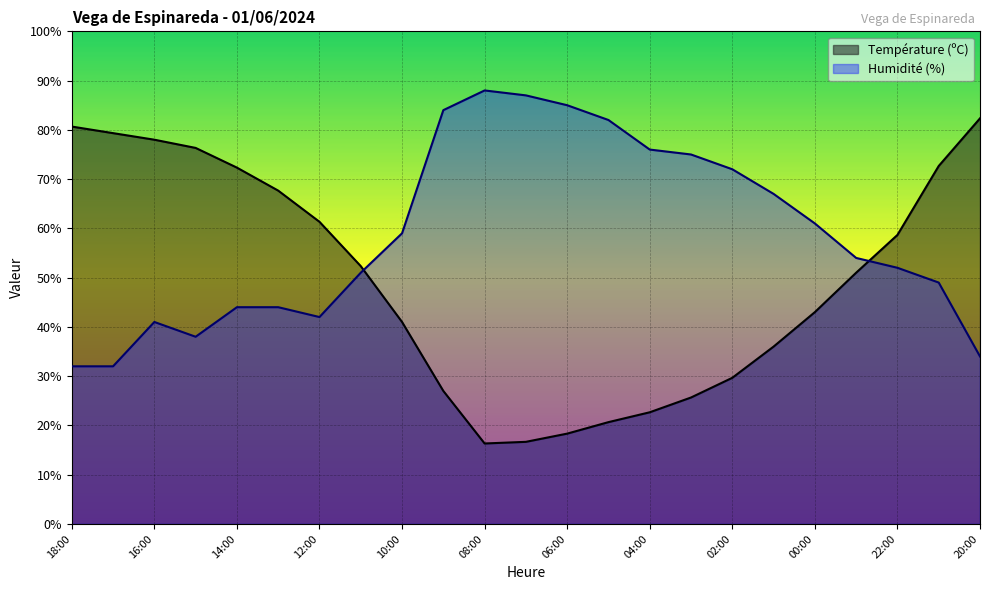

Where is the first local maximum for Humidité (%)?

16:00